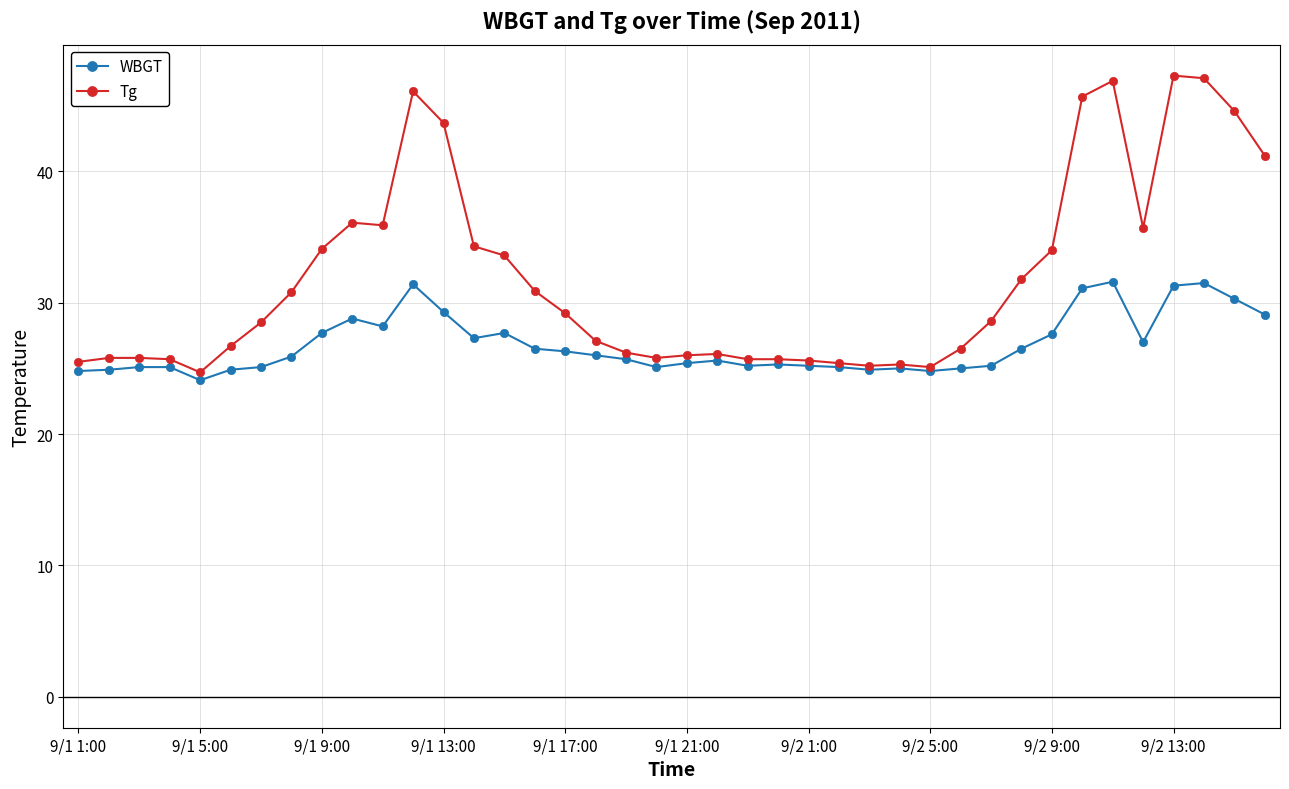

Rank the series by their maximum value, from lowest to highest.

WBGT, Tg